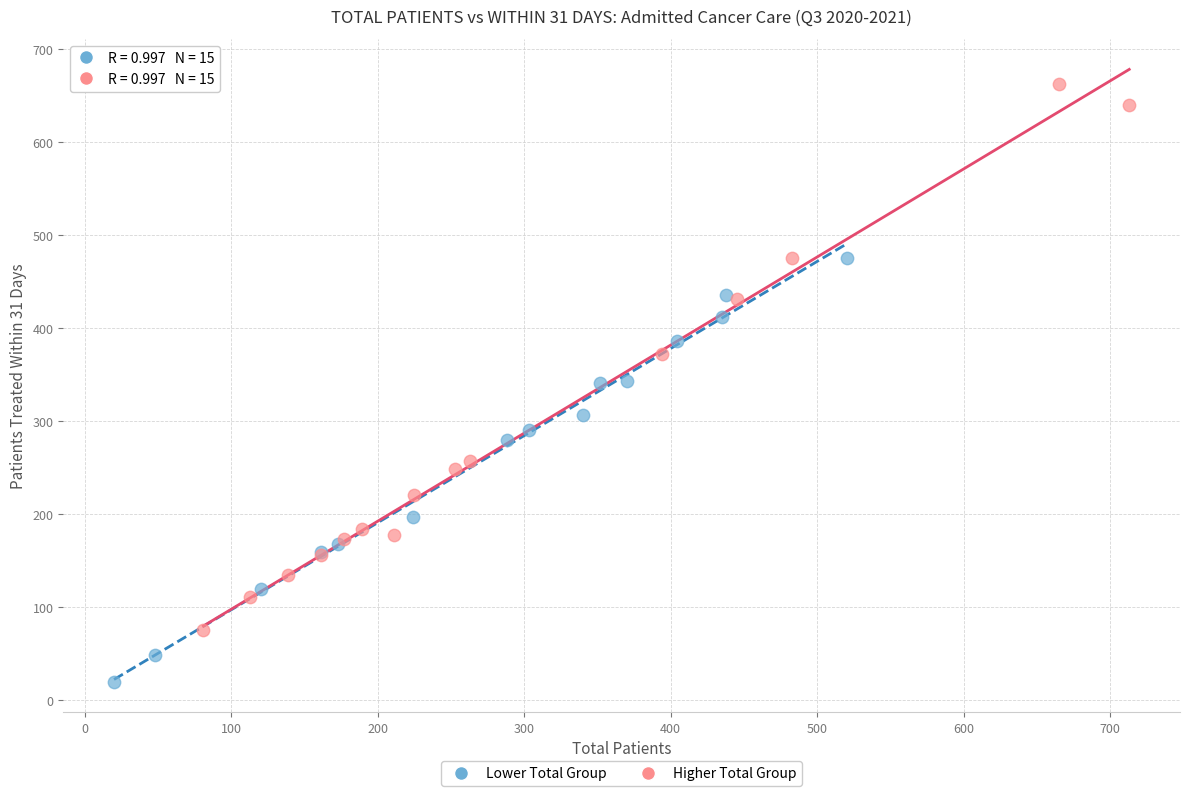

Which series has the largest Y range (max minus min)?

Higher Total Group